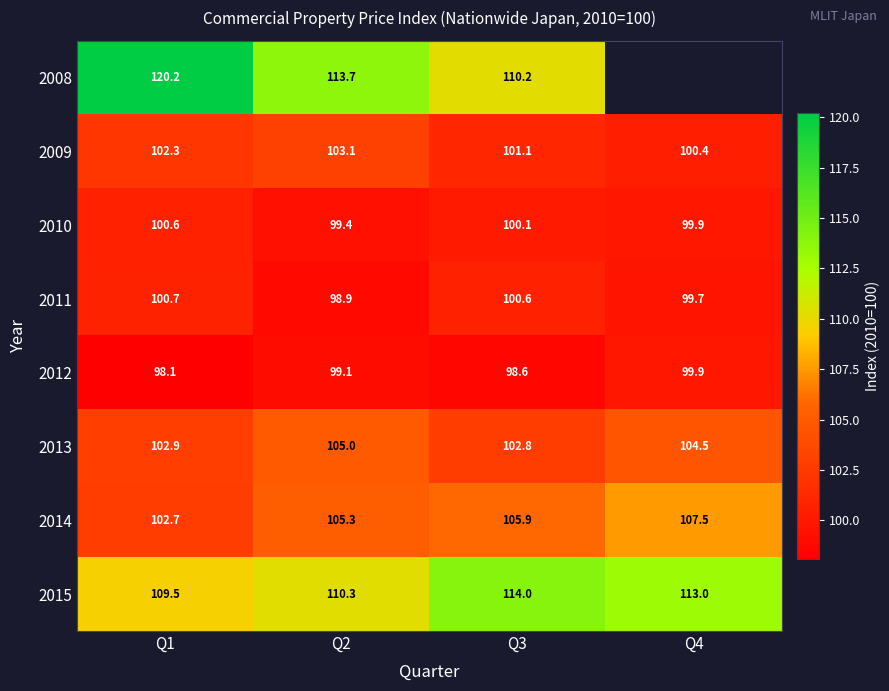

Between Q2 and Q3, which series saw the biggest shift?

2015